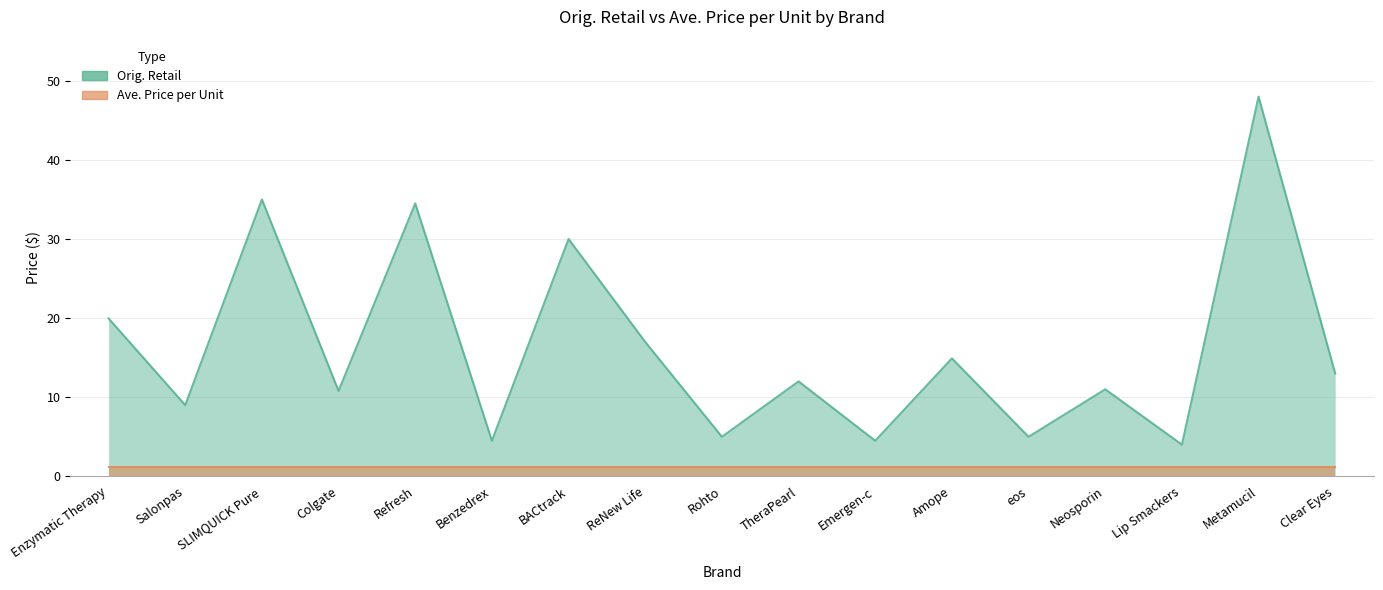

What is the change in value from Lip Smackers to Metamucil?

+44.0